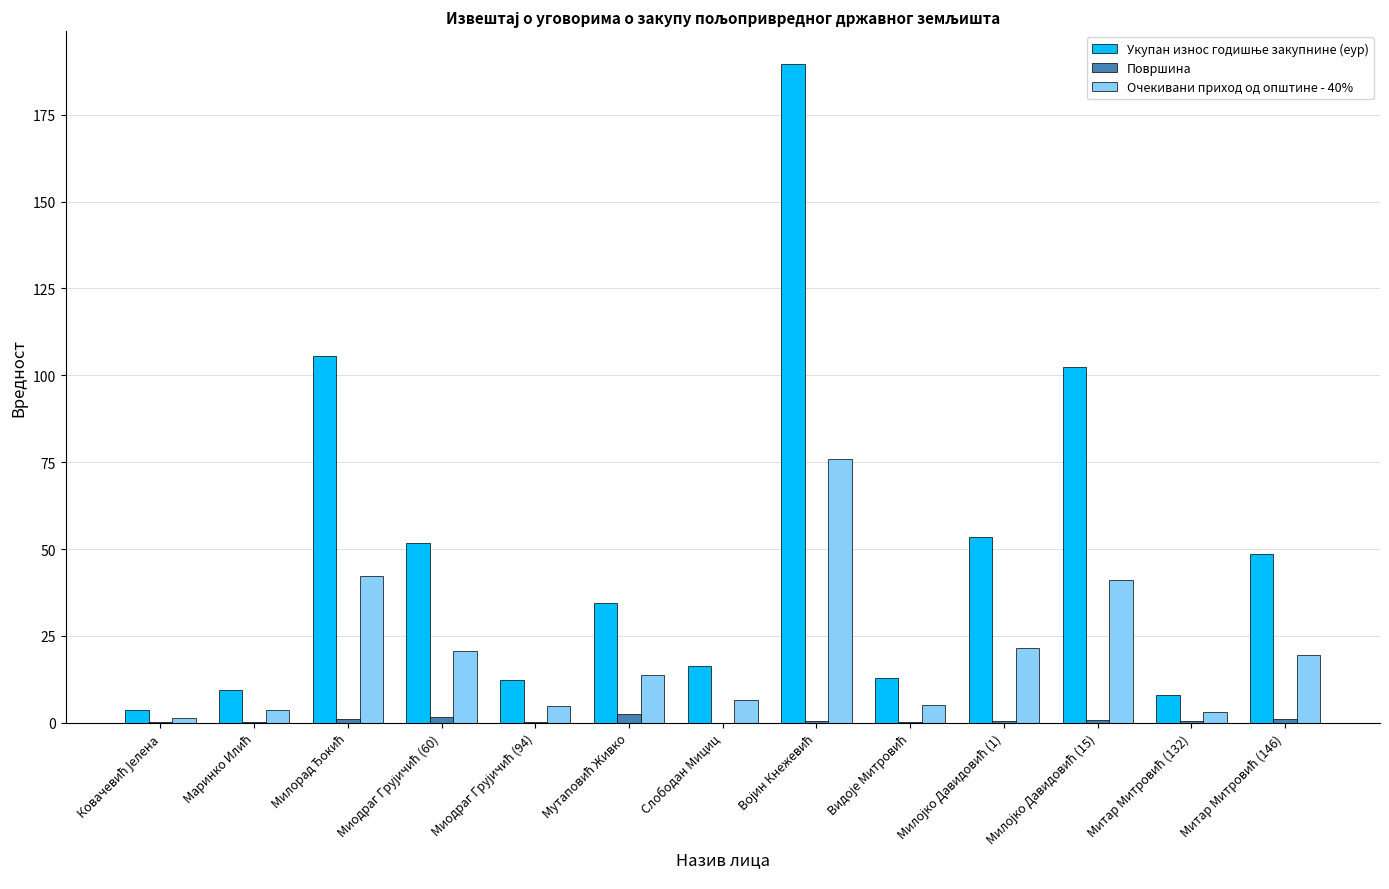

What is the sum of all Очекивани приход од општине - 40% values?

259.4